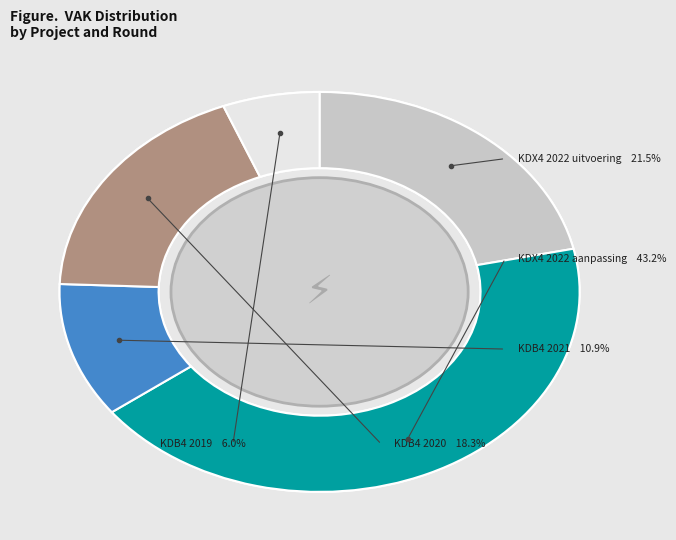

How much of the chart is everything except KB0-1KDB4BF-WT (2019)?

94.0%